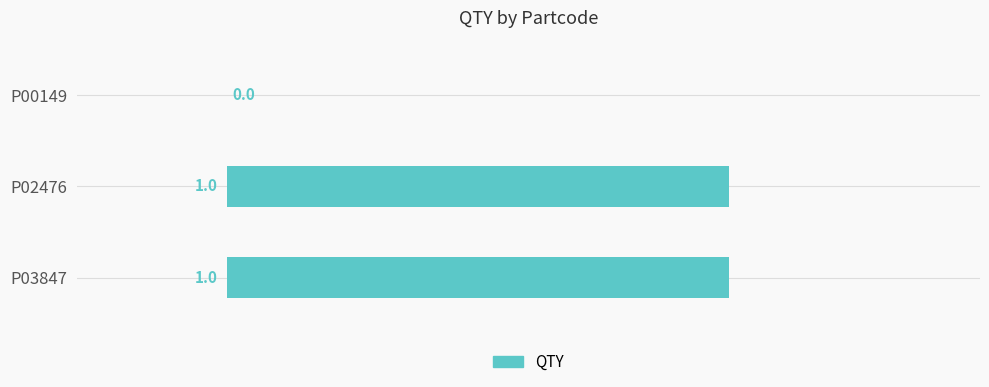

Approximately how many times larger is the value at P03847 compared to P02476?

1.0